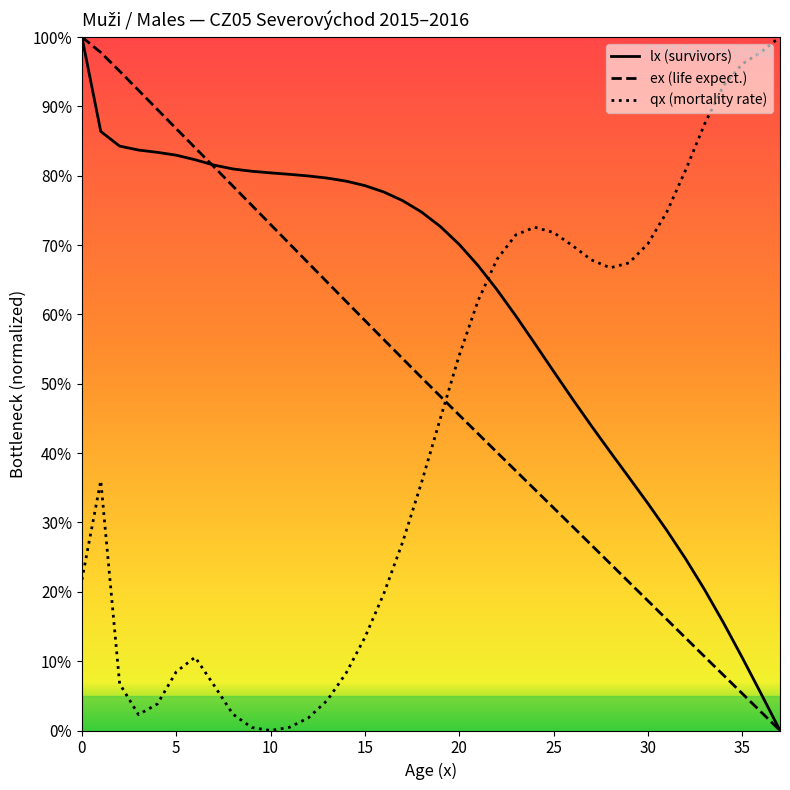

What are all the series names shown in the legend?

lx (survivors), ex (life expect.), qx (mortality rate)